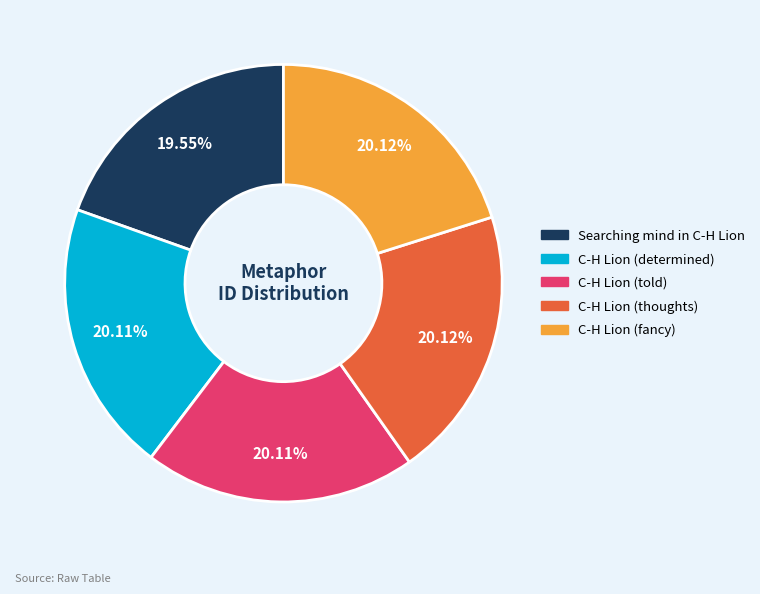

How many segments does this pie chart have?

5